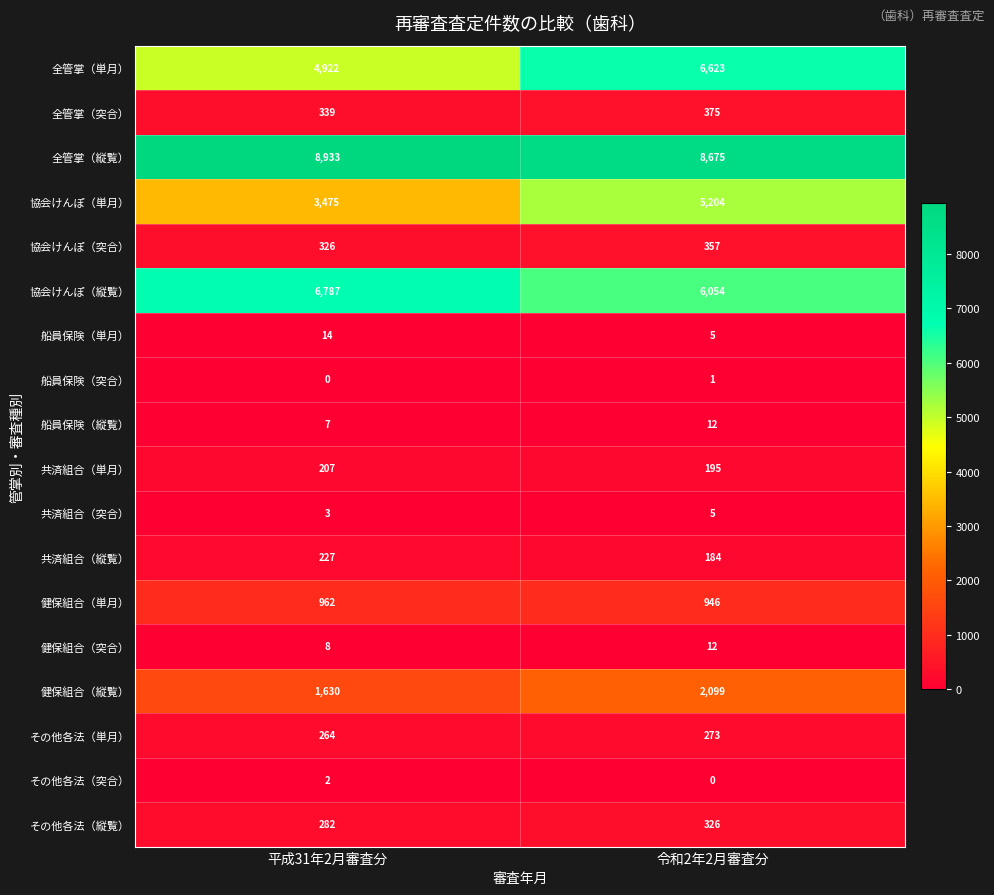

Is it true that 船員保険（縦覧） equals 8 at 令和2年2月審査分?

False